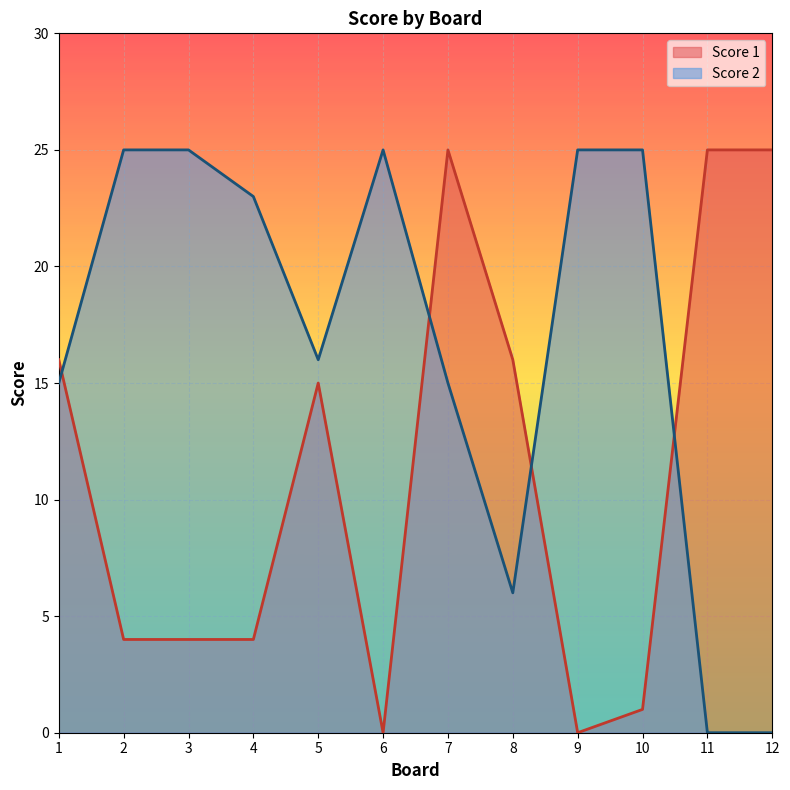

In Score 1, how many points are higher than both neighbors (excluding endpoints)?

2